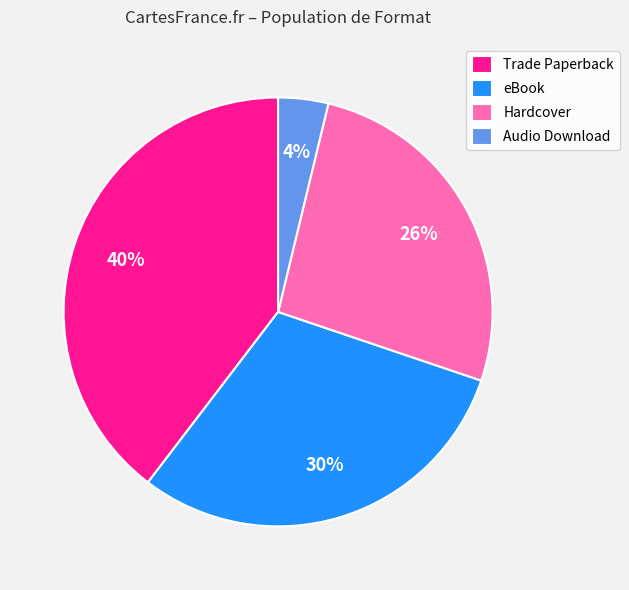

True or false: eBook accounts for 37% of the total.

False